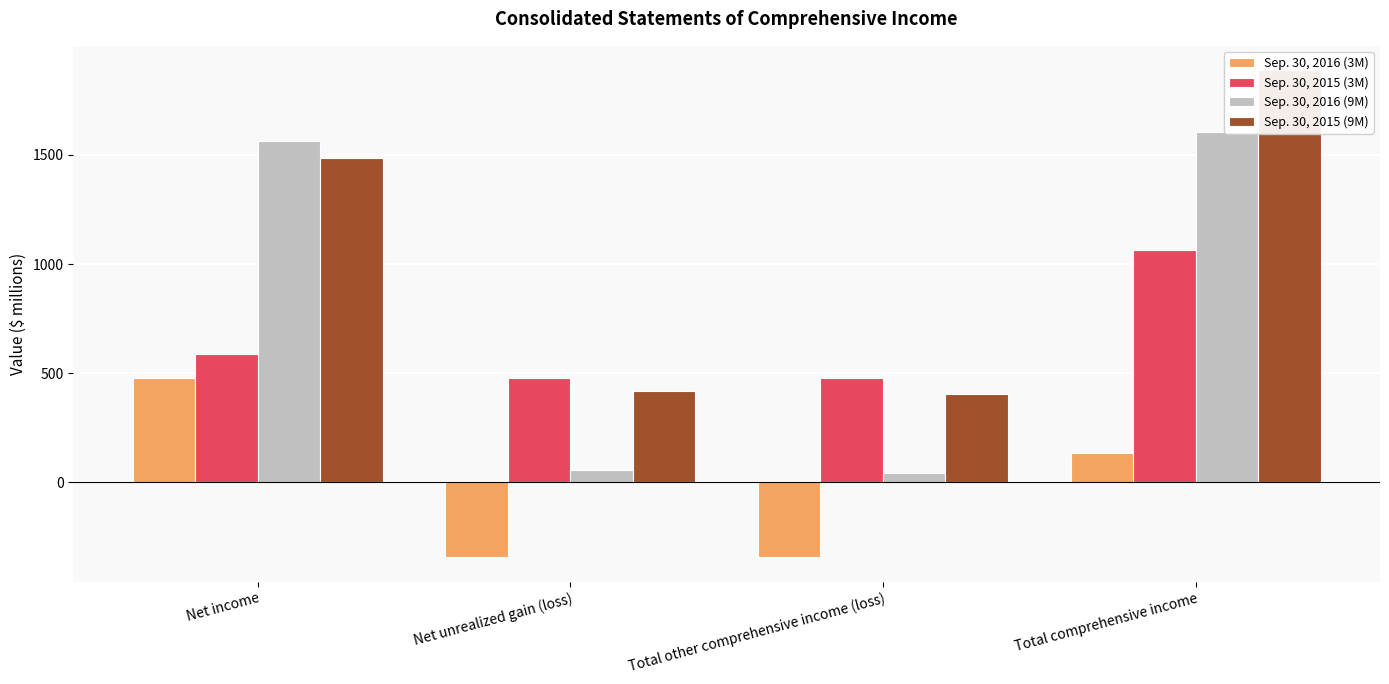

Is the value of Sep. 30, 2016 (3M) at Net unrealized gain (loss) greater than the value of Sep. 30, 2016 (9M) at Net unrealized gain (loss)?

No